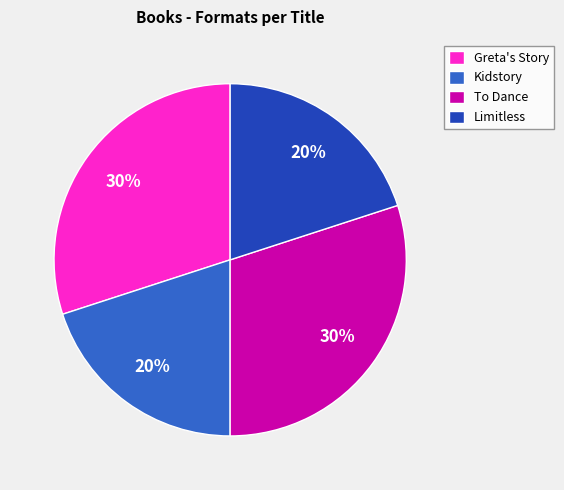

To the nearest percent, what is the difference between the largest and smallest slice percentages?

10%